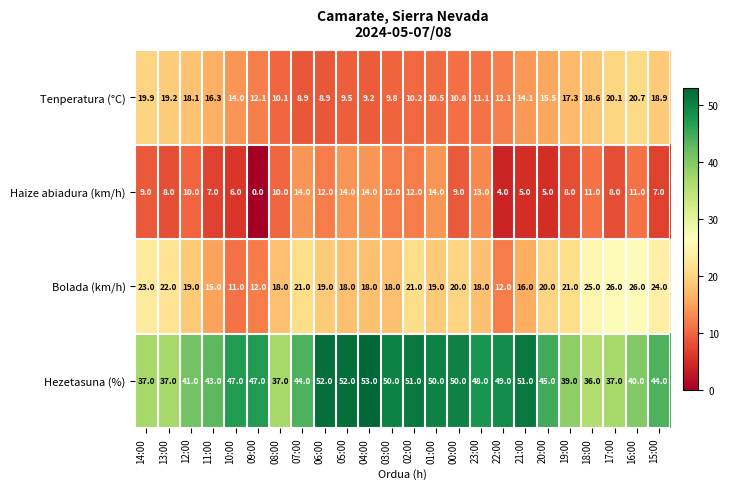

List the series in order of their peak value, lowest first.

Haize abiadura (km/h), Tenperatura (°C), Bolada (km/h), Hezetasuna (%)